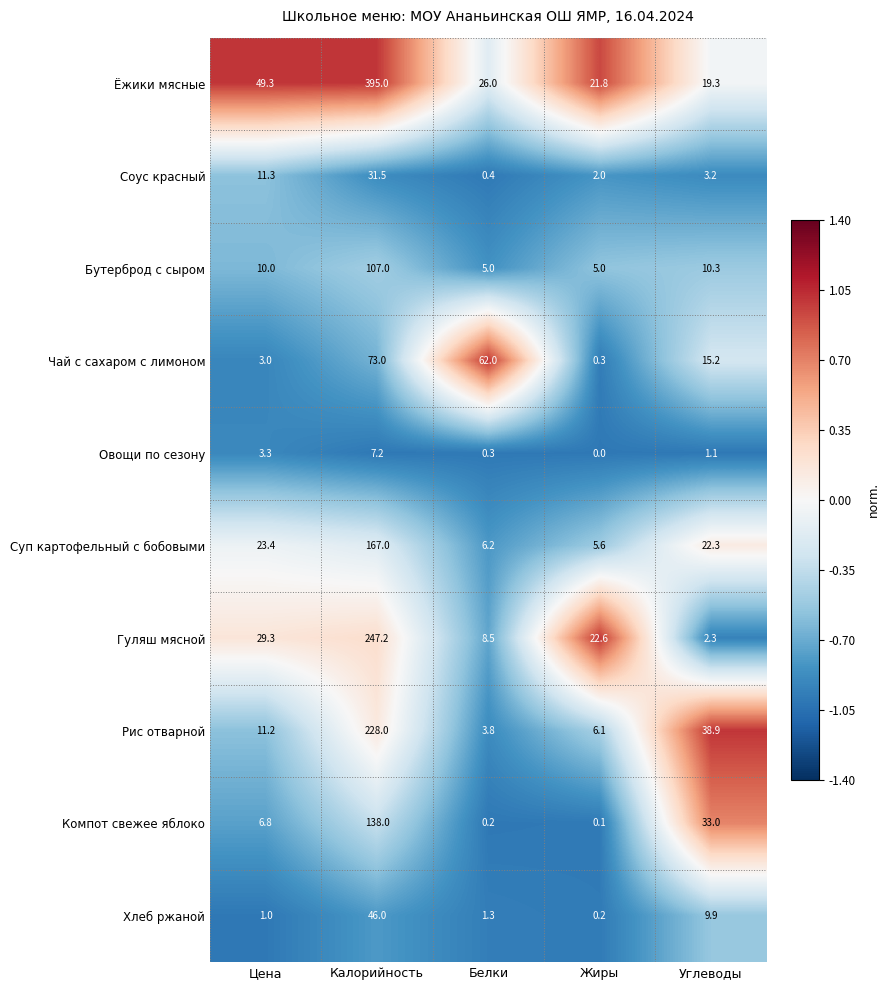

At which label is Гуляш мясной closest to 124?

Цена